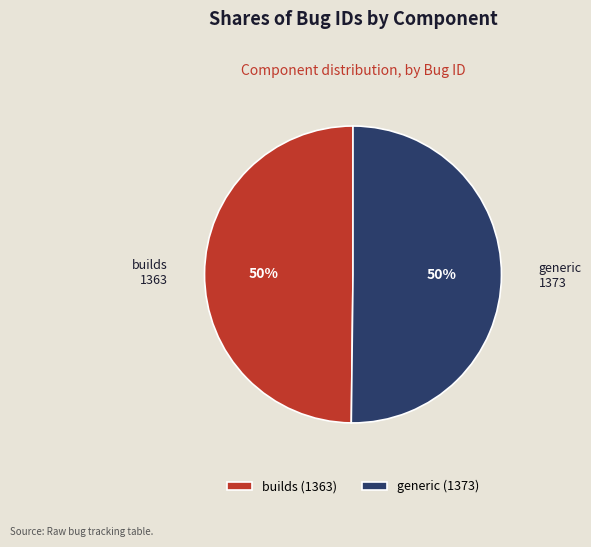

Is it true that builds is 50% of the pie?

True